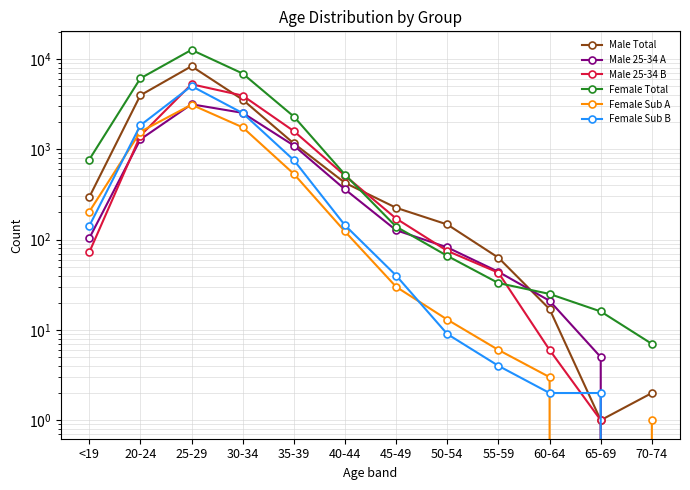

What is the difference between the second highest and second lowest values in the Male 25-34 B series?

3930